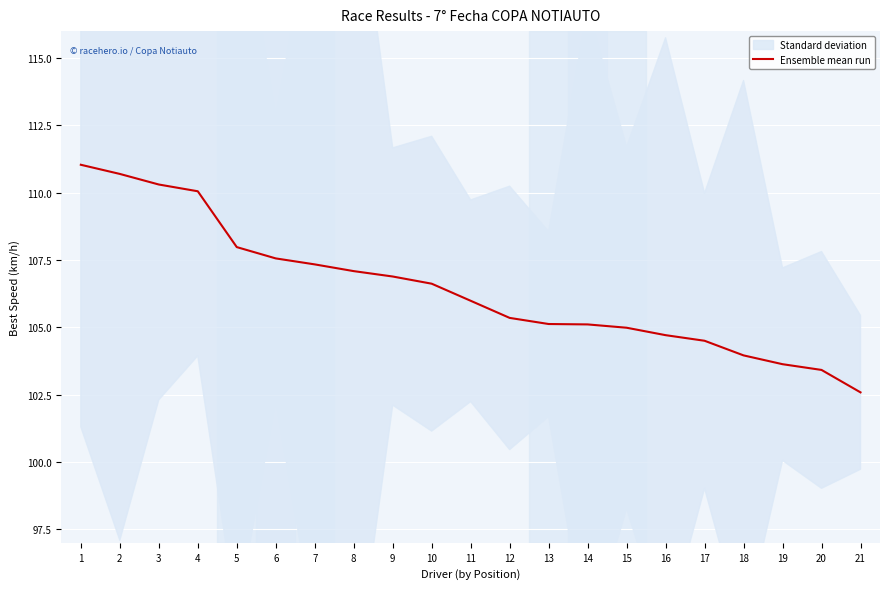

List the labels in order of value, largest first.

1, 2, 3, 4, 5, 6, 7, 8, 9, 10, 11, 12, 13, 14, 15, 16, 17, 18, 19, 20, 21